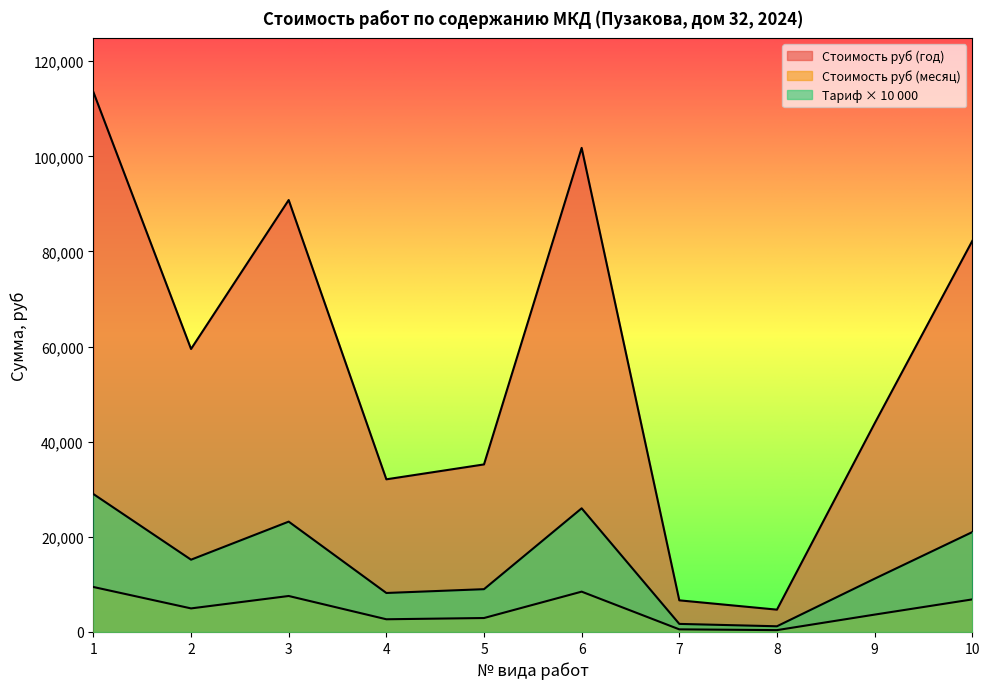

True or false: Стоимость руб (год) and Тариф intersect in this chart.

False